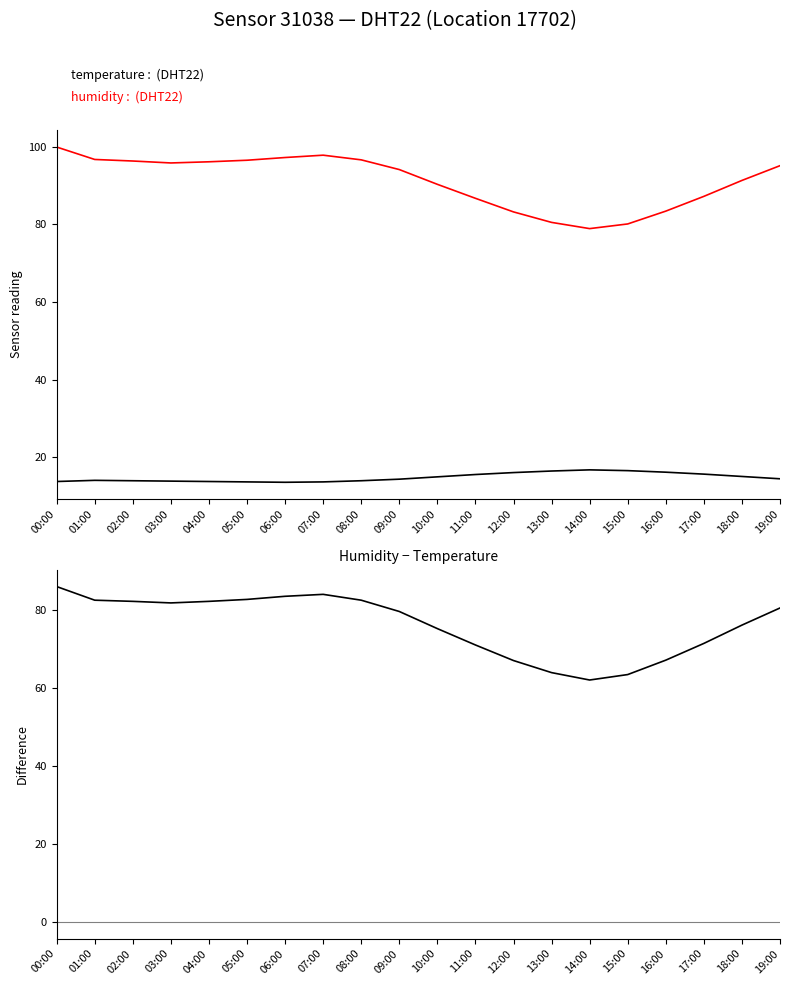

How many interior local peaks does the humidity series have?

1